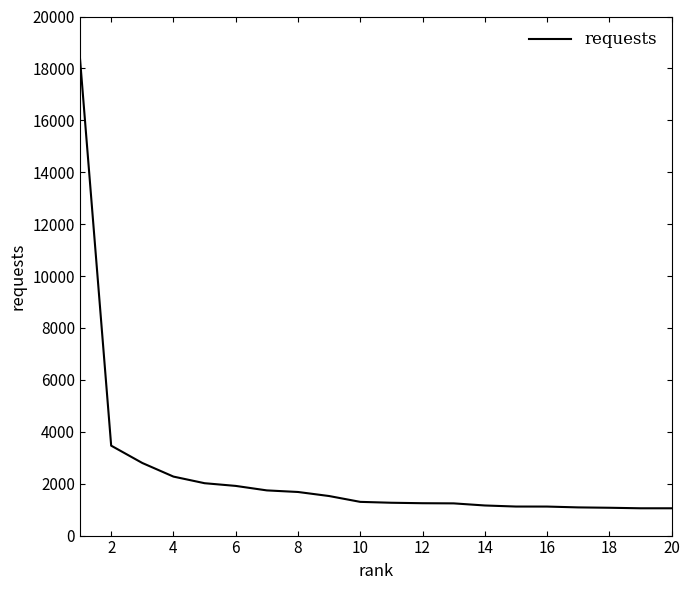

What is the maximum value shown in the chart?

18360